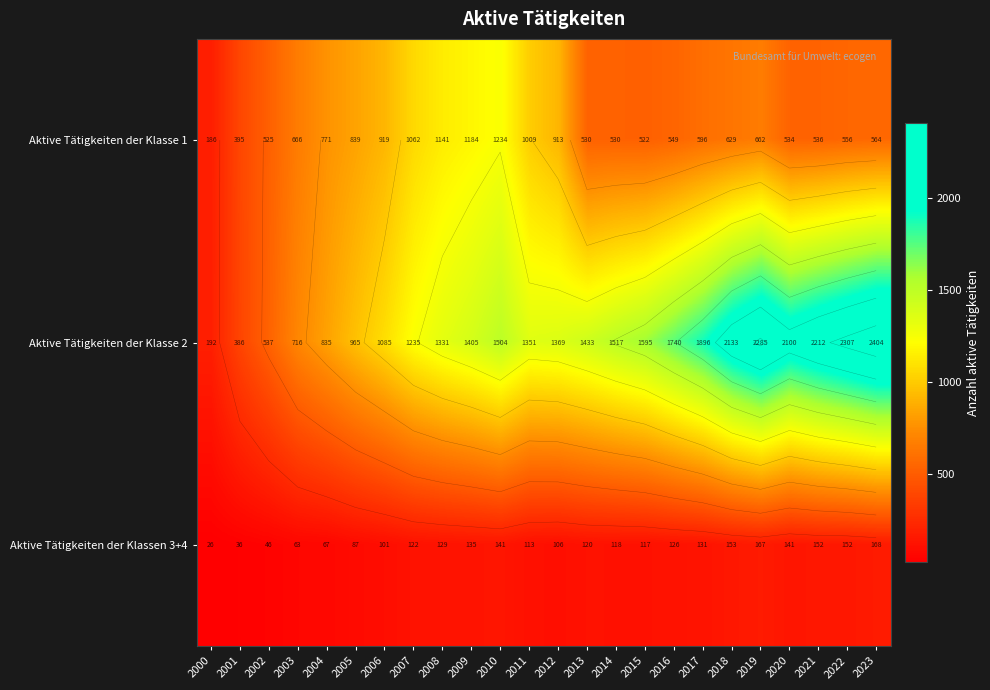

Which series has the largest total across all categories?

Aktive Tätigkeiten der Klasse 2